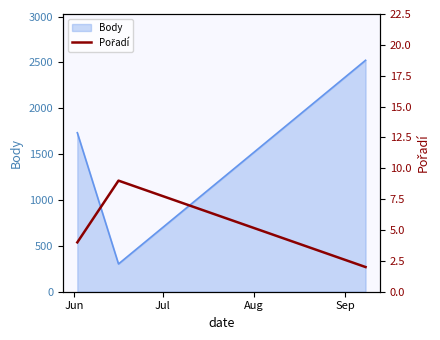

Does the chart have visible grid lines?

No